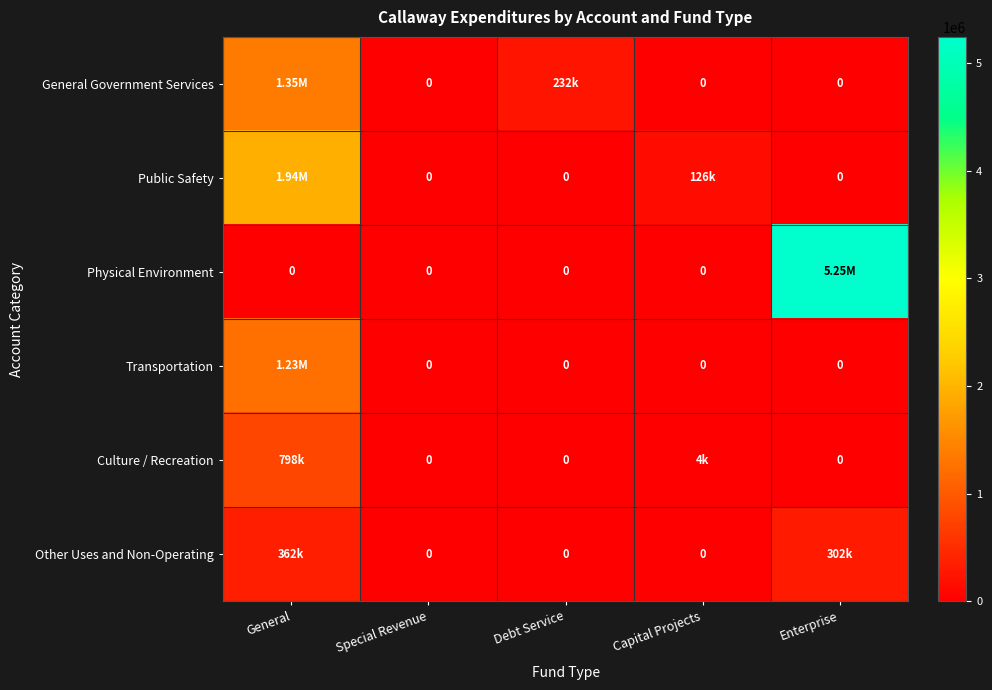

What is the sum of all Physical Environment values?

5246542